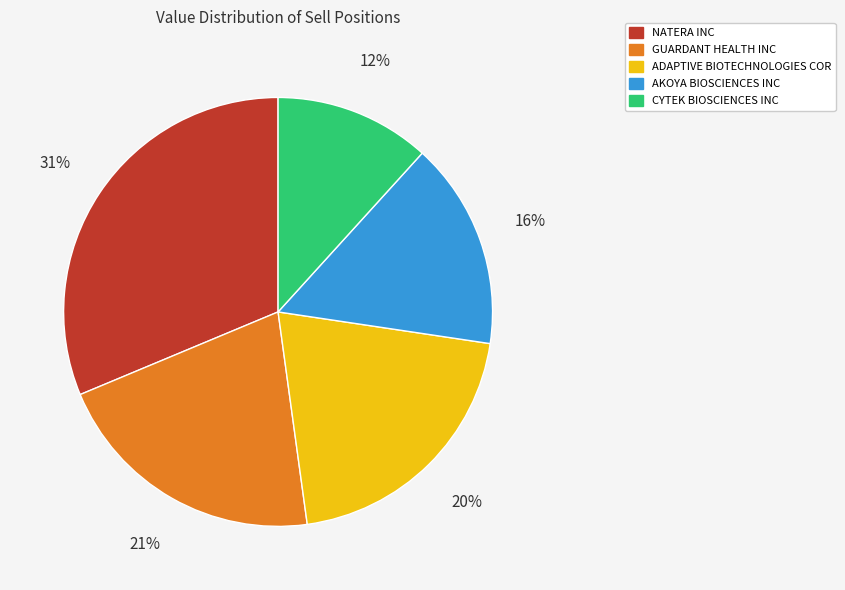

What percentage is the GUARDANT HEALTH INC slice, to the nearest percent?

21%